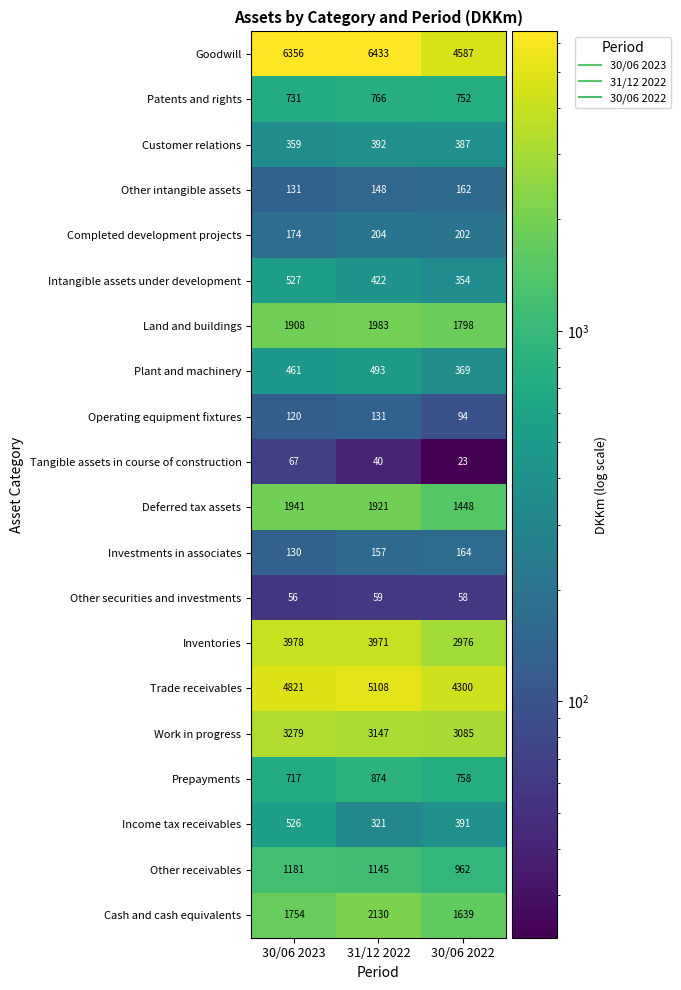

True or false: Cash and cash equivalents has a value of 2130 at 31/12 2022.

True